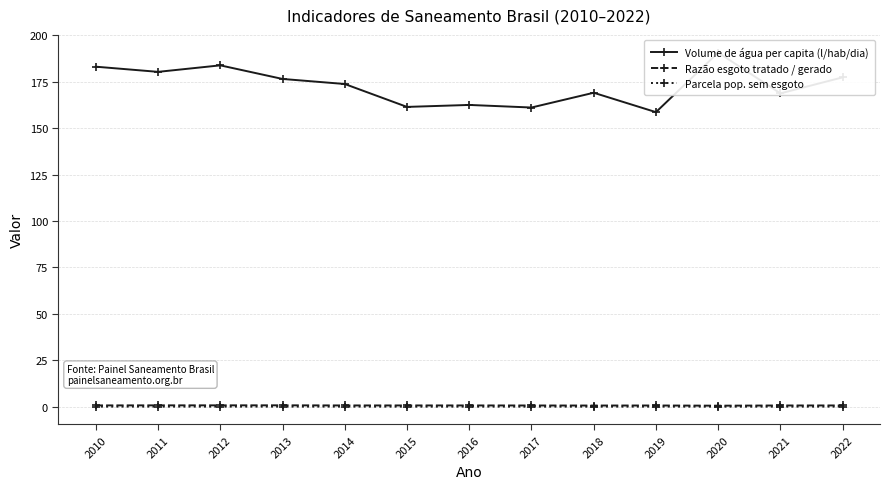

Between 2021 and 2013, which is larger?

2013